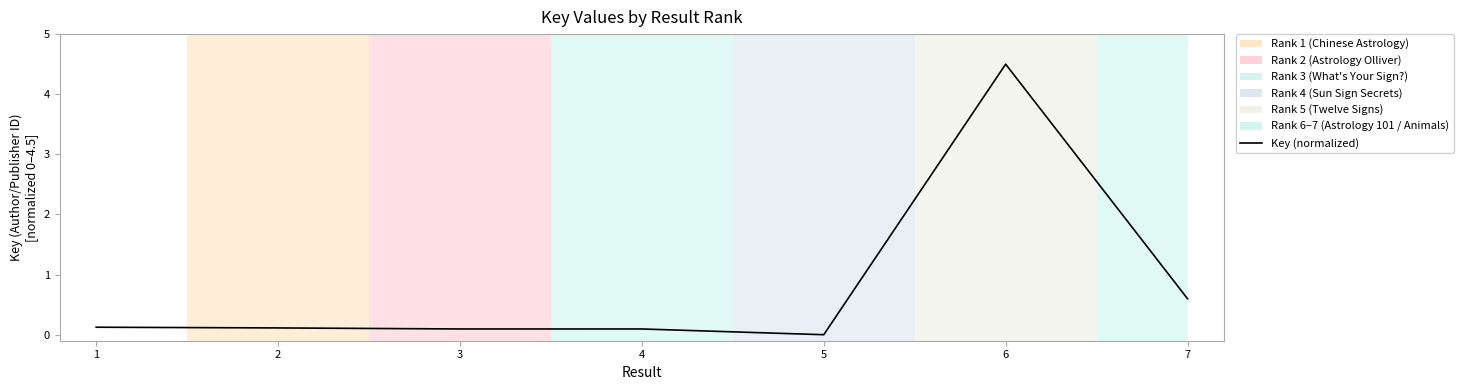

What is the difference between the second highest and second lowest values?

0.5